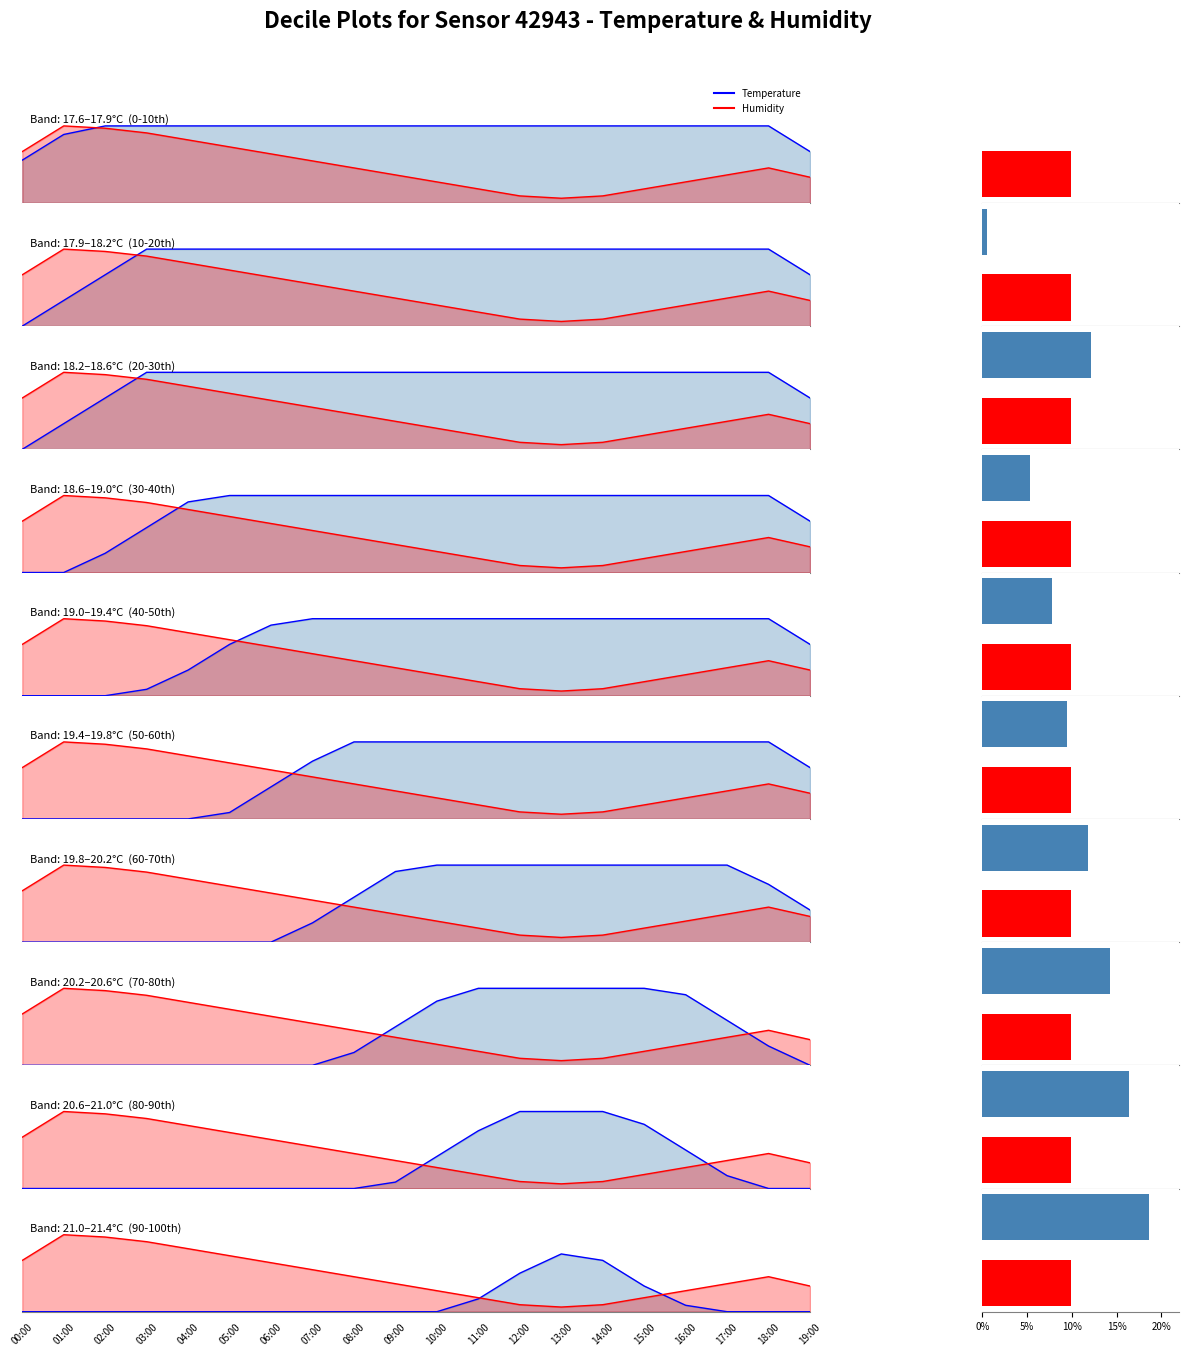

At which label is Temperature closest to 0?

00:00